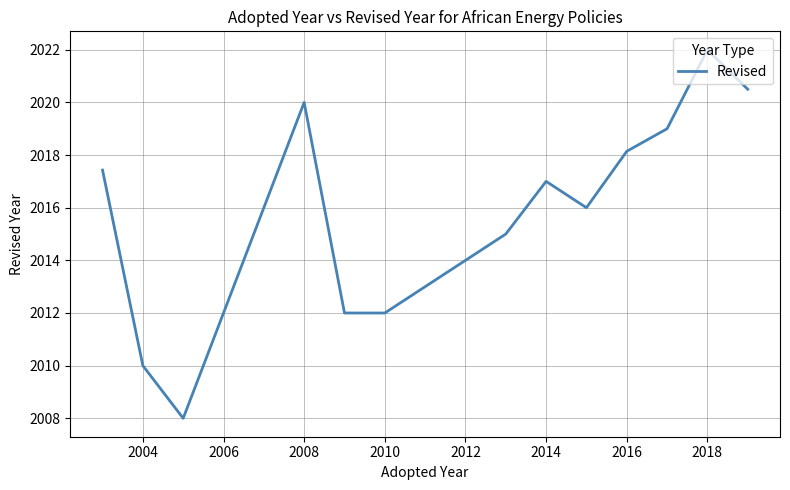

What is the difference between the maximum and minimum values?

14.0